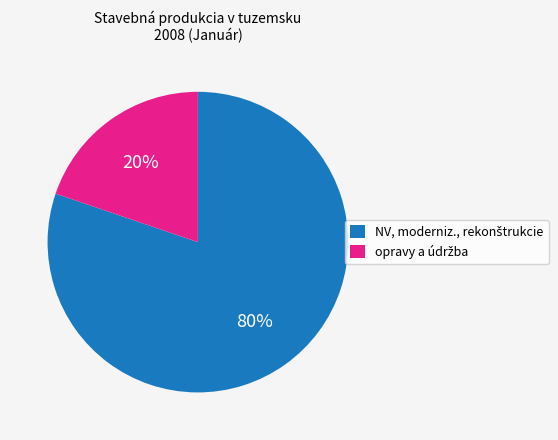

Is there any slice that represents more than half of the pie?

Yes